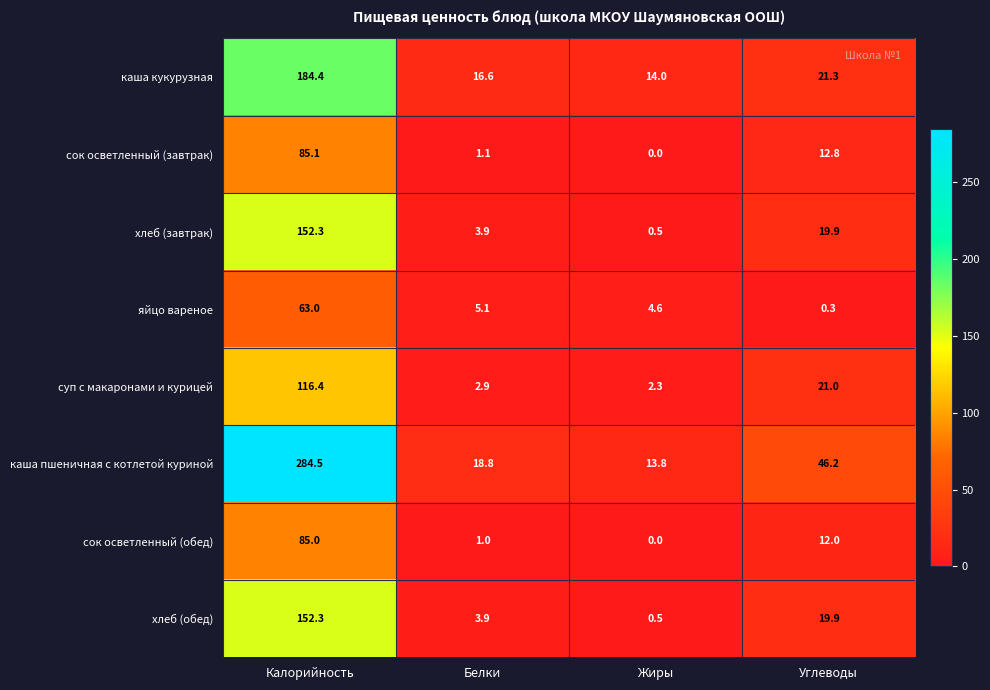

What is the maximum value shown in the chart?

284.5